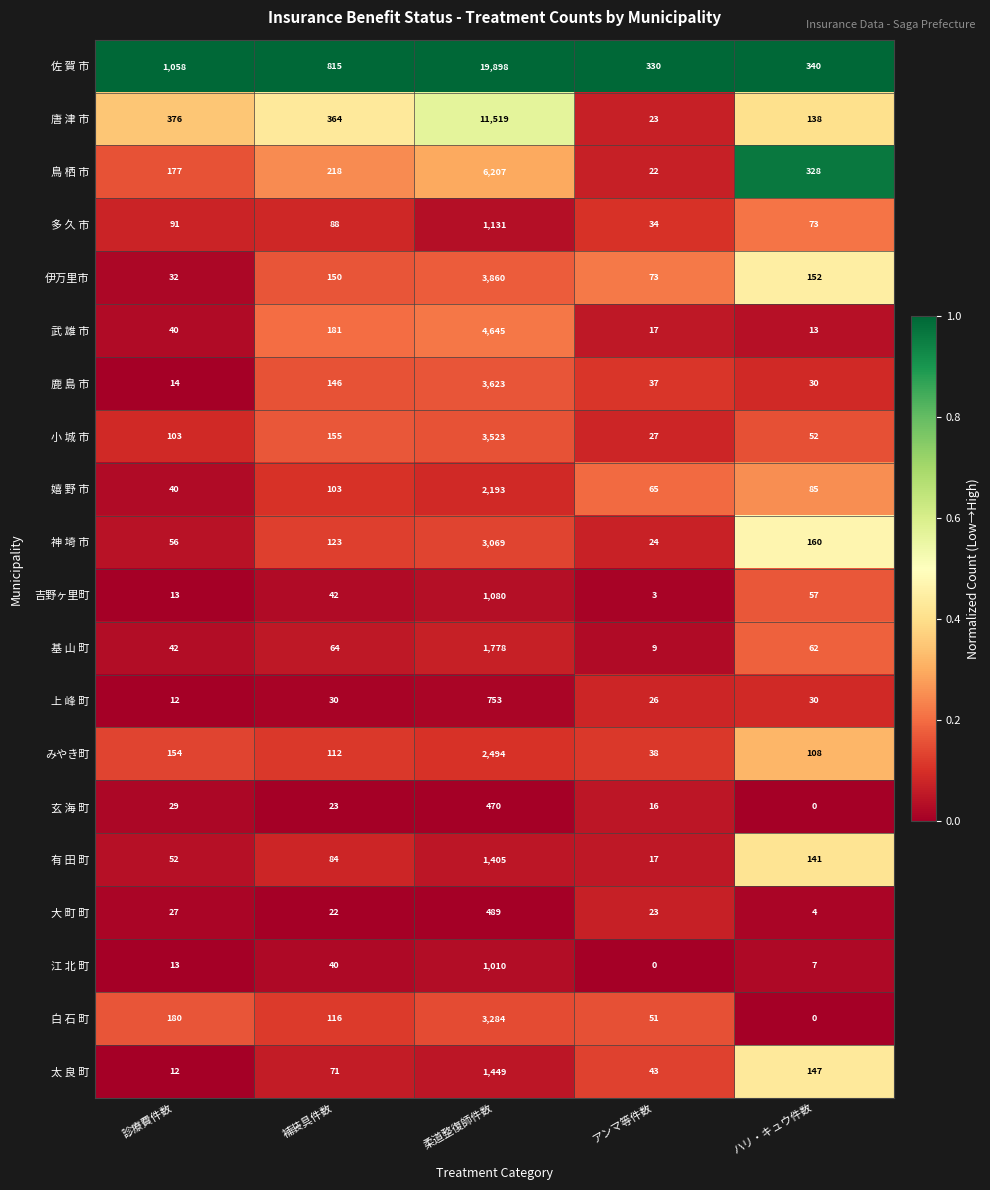

Which series has the largest range (max minus min)?

佐 賀 市